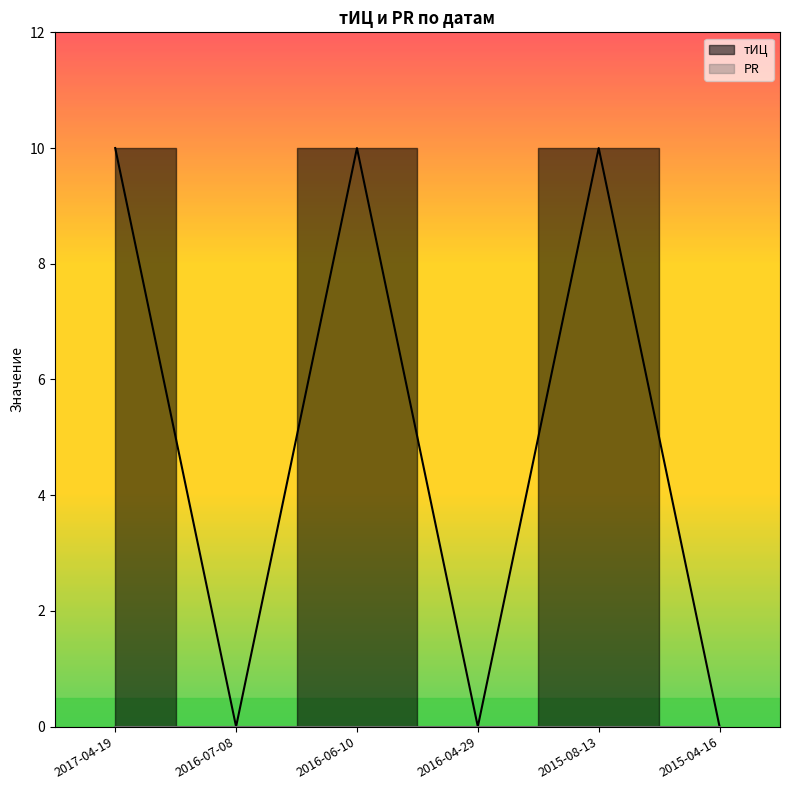

At which category does the data reach its first local peak?

2016-06-10